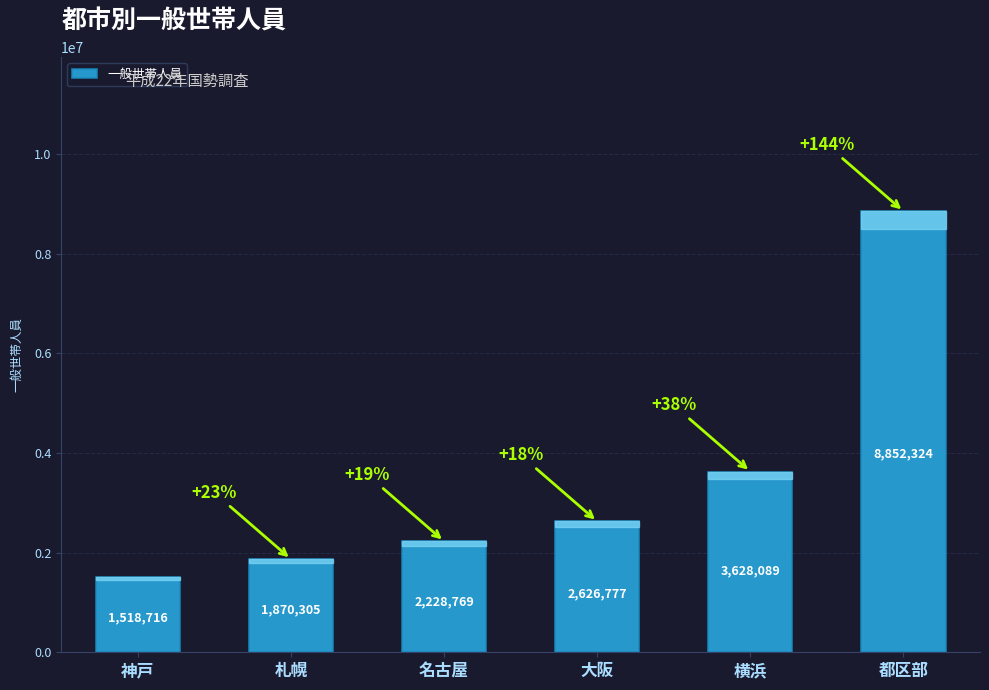

What is the label of the 3rd bar from the right?

大阪